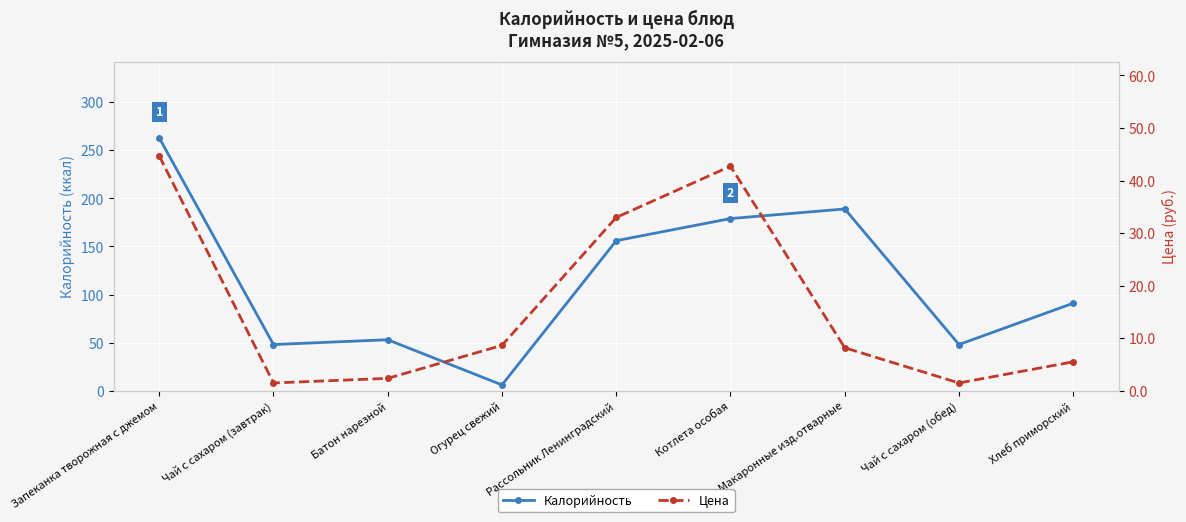

How many categories are shown in the chart?

9